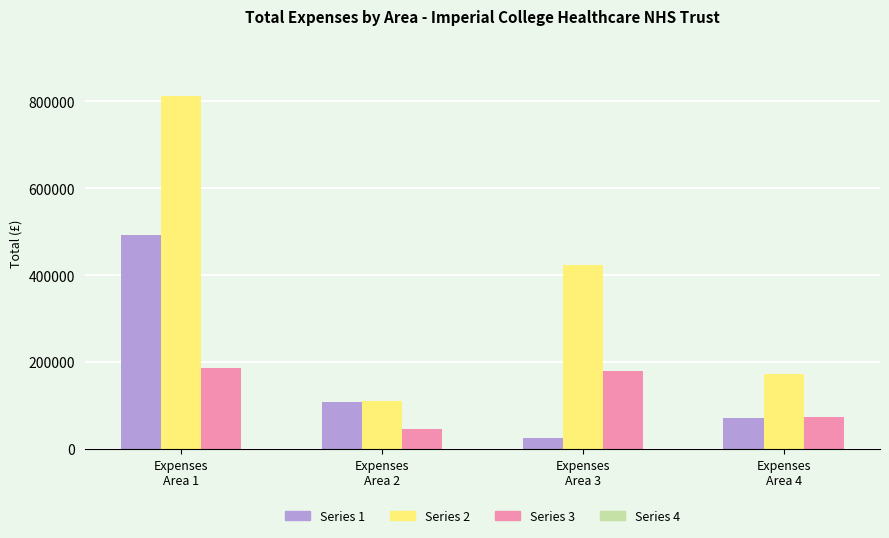

List the series in order of their overall mean, lowest first.

Series 3, Series 1, Series 2